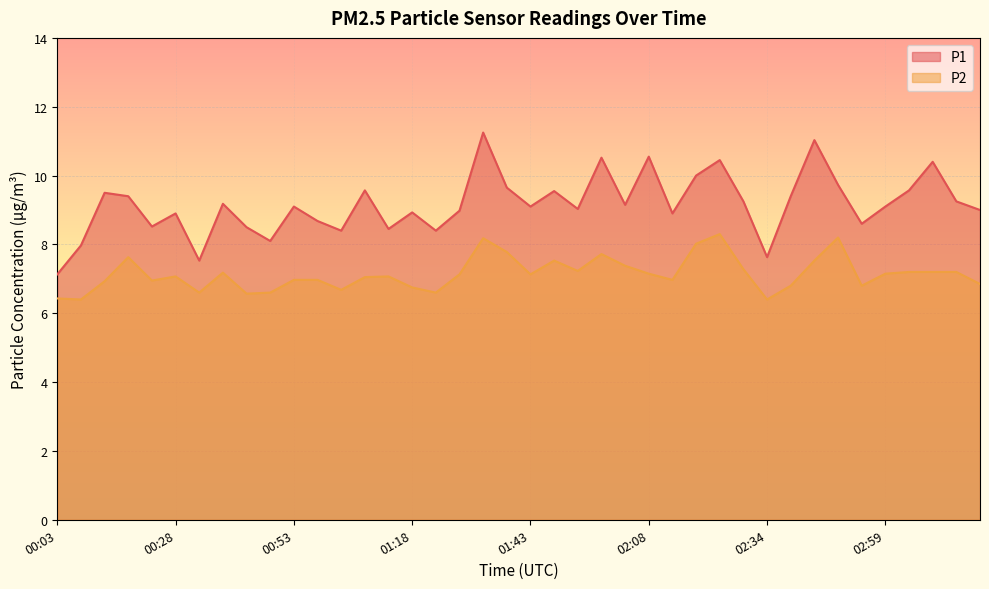

What is the label of the 19th point from the right?

01:48